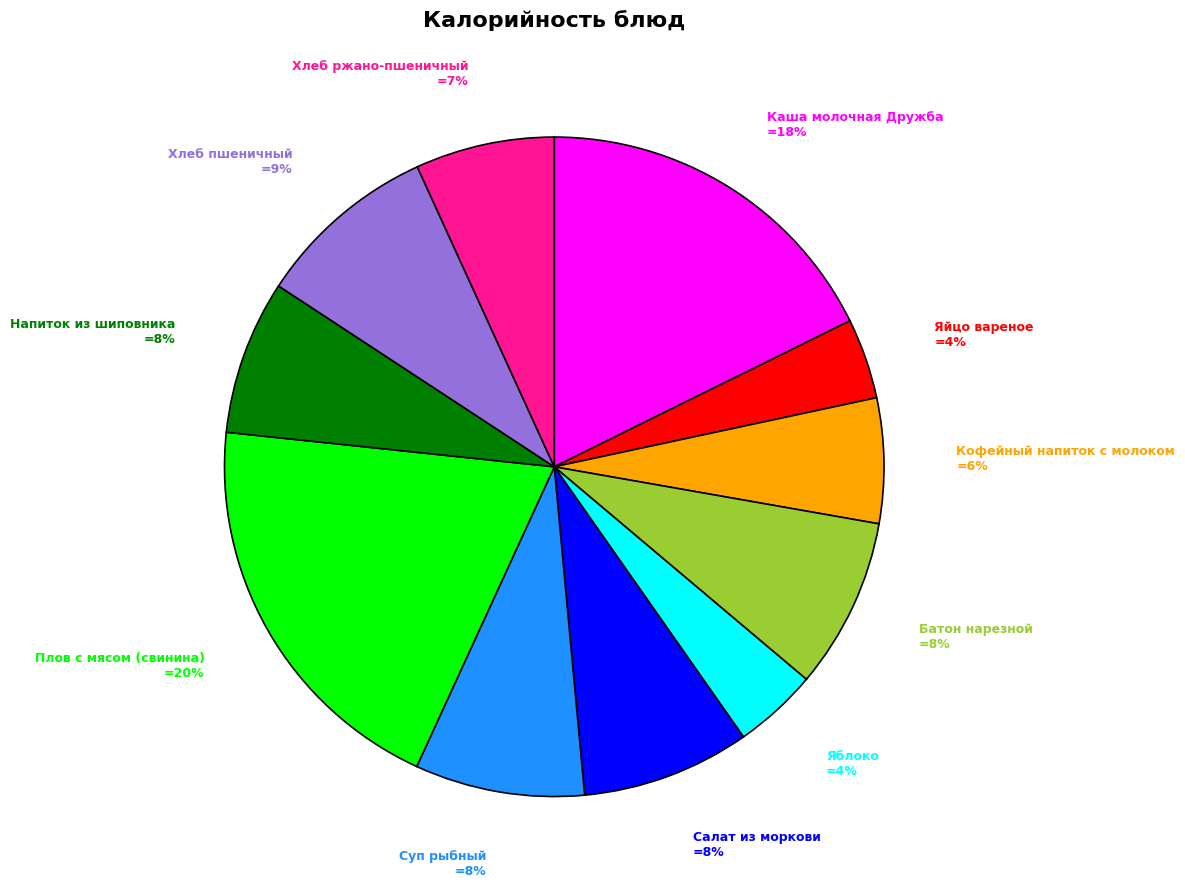

To the nearest percent, what is the average slice percentage?

9%